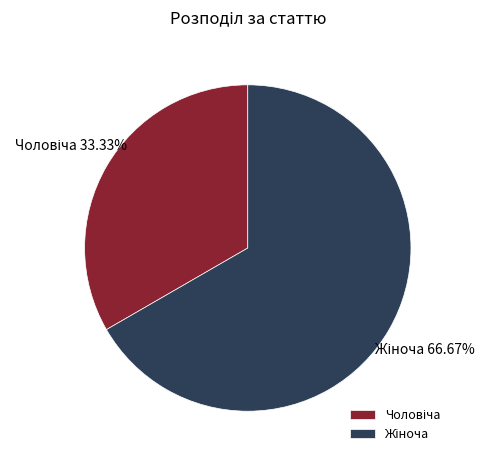

How many slices are in this pie chart?

2